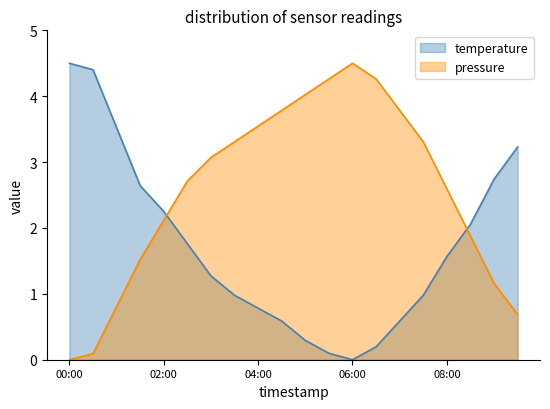

What is the spread (max minus min) of values at 04:30?

3.2